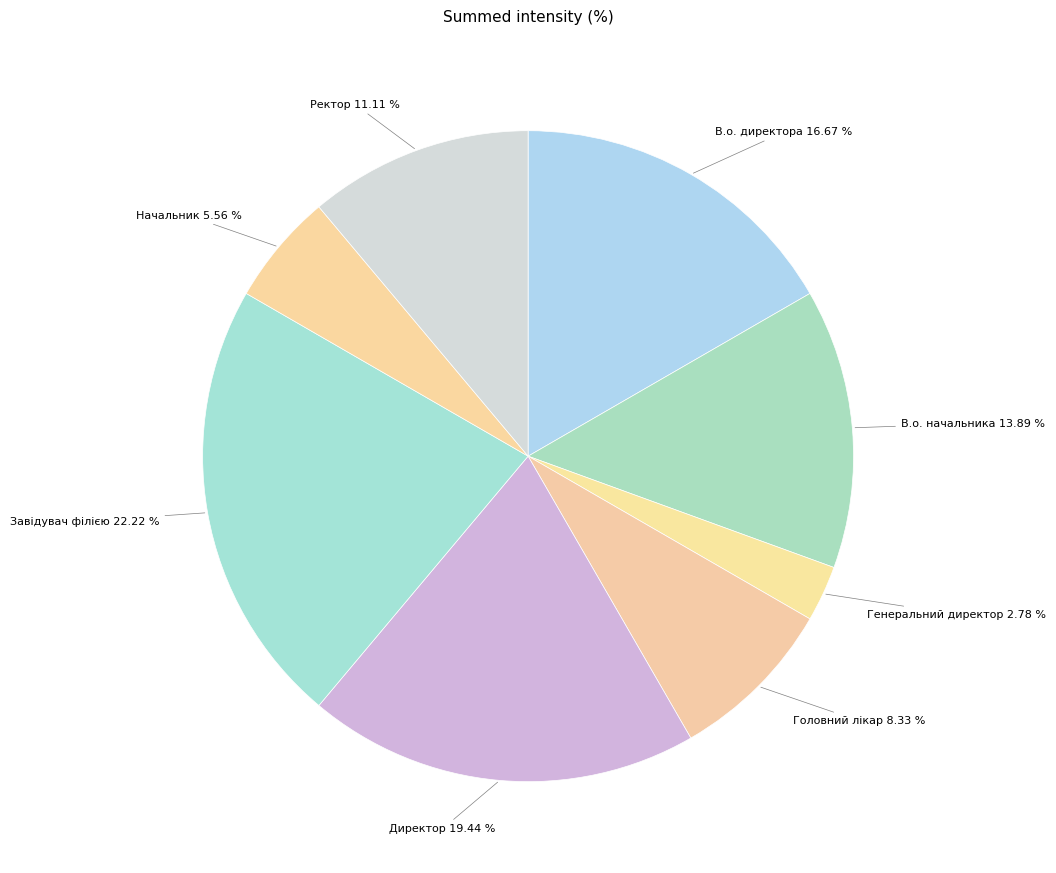

Count the number of slices in the pie.

8